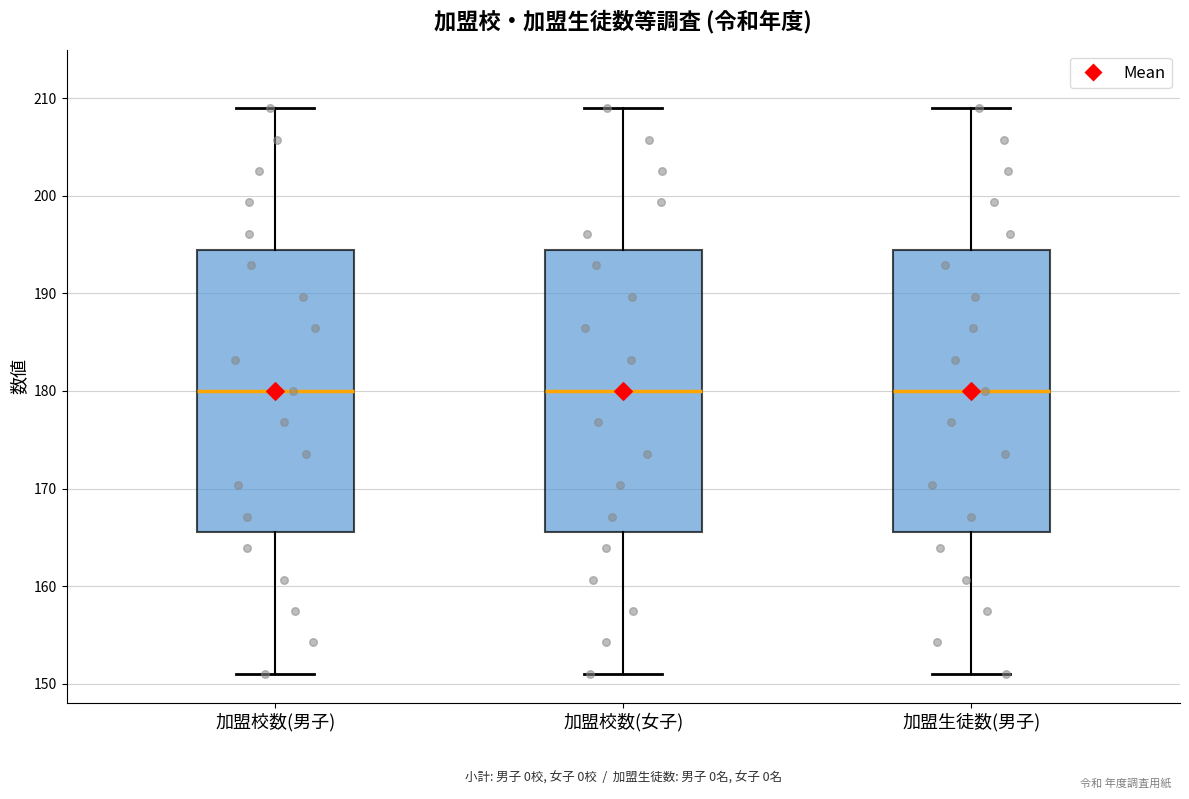

Where does the median line of the box for 加盟校数(男子) sit on the y-axis? The values are not printed on the chart, so give them approximately, as read against the axis.

180